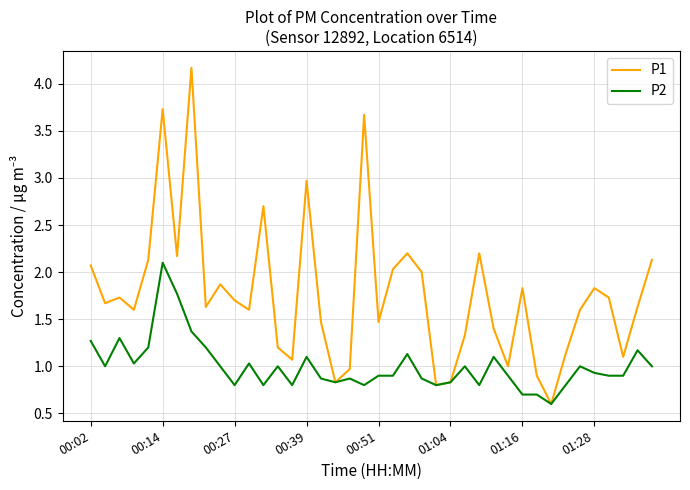

Rank the series by their average value, from highest to lowest.

P1, P2